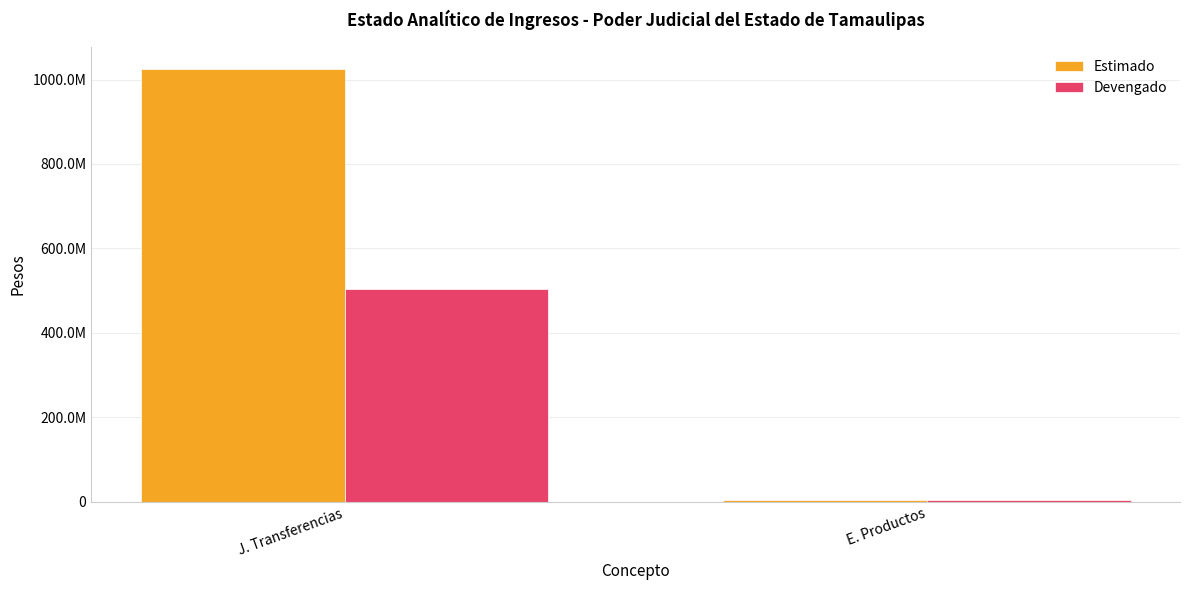

Does the chart contain stacked bars?

No